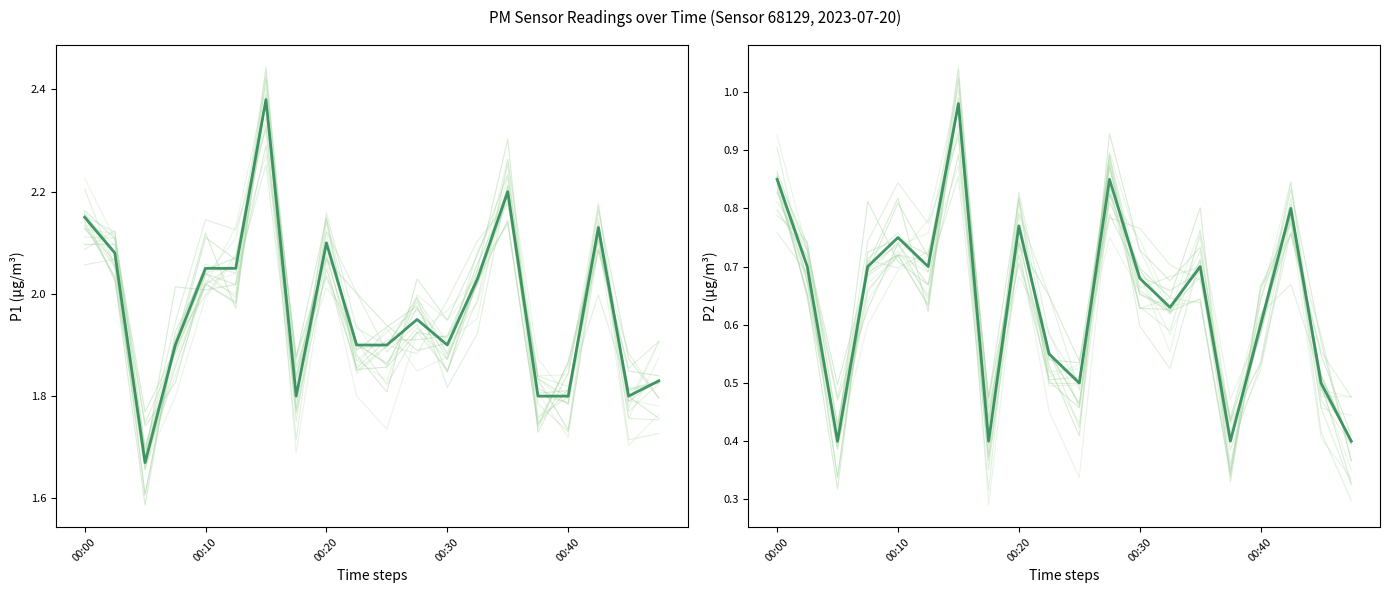

How many data points does each series have?

20